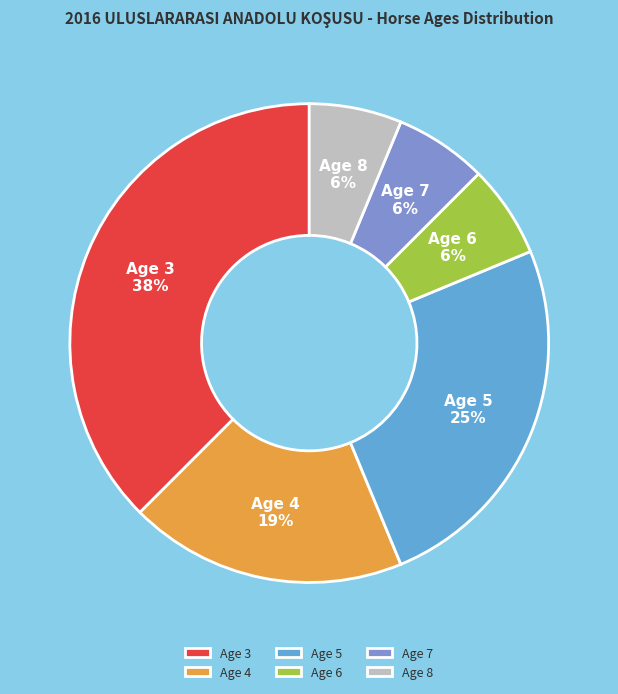

Combined, do Age 3 and Age 5 account for over 50%?

Yes